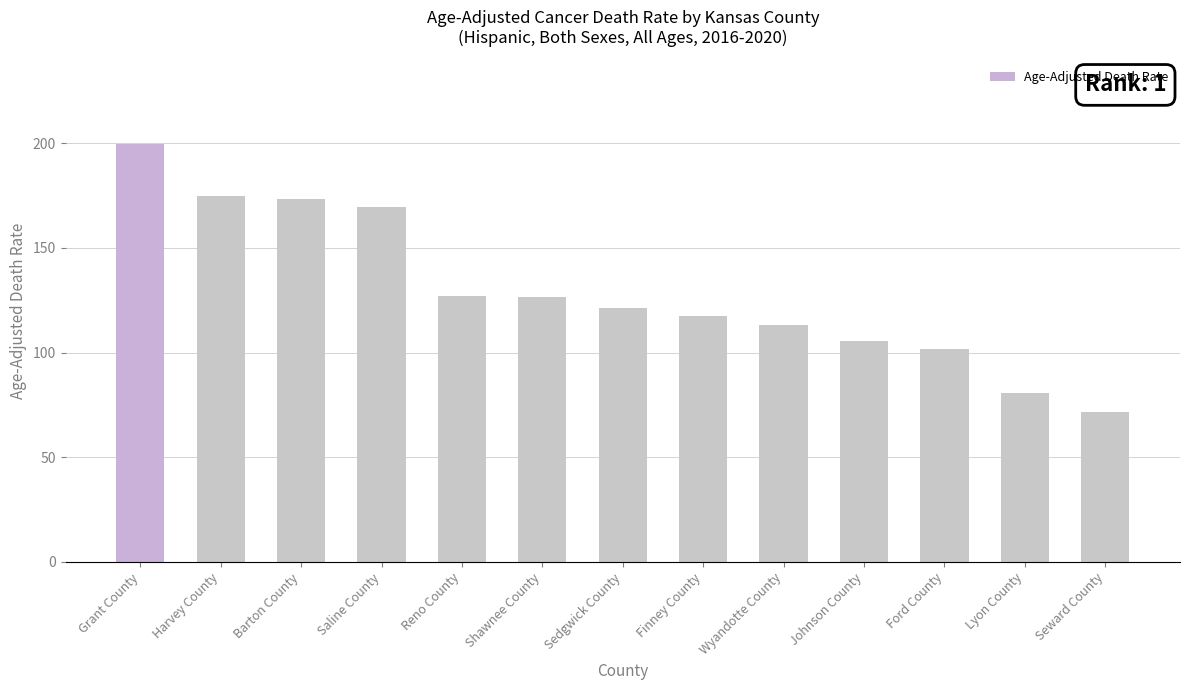

Does the chart contain stacked bars?

No